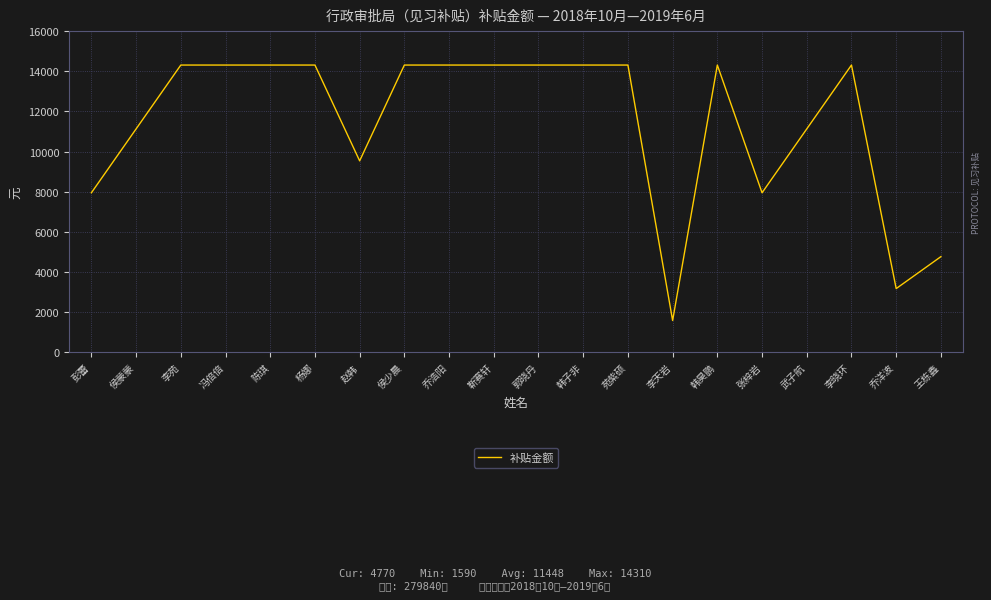

The chart shows a value of 14310 at 苑紫硕. True or false?

True